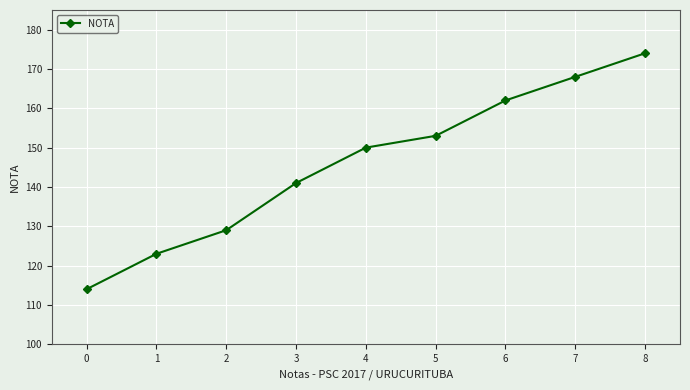

Rank the categories by value from highest to lowest.

8, 7, 6, 5, 4, 3, 2, 1, 0